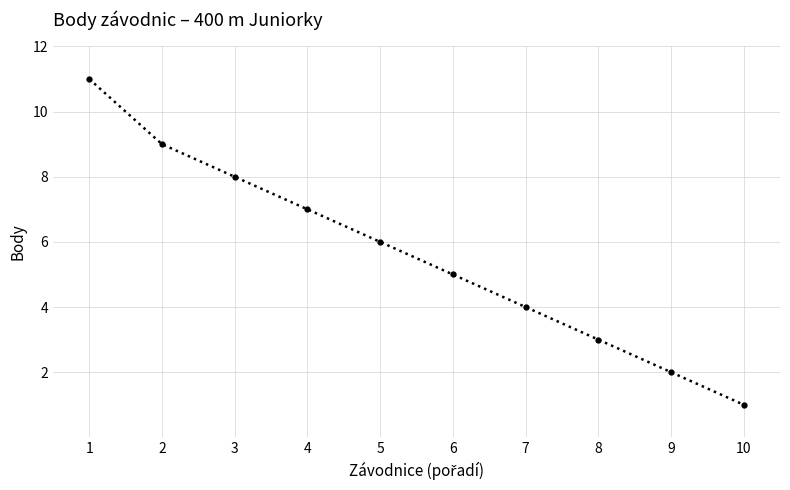

What is the difference between the values at 9 and 6?

3